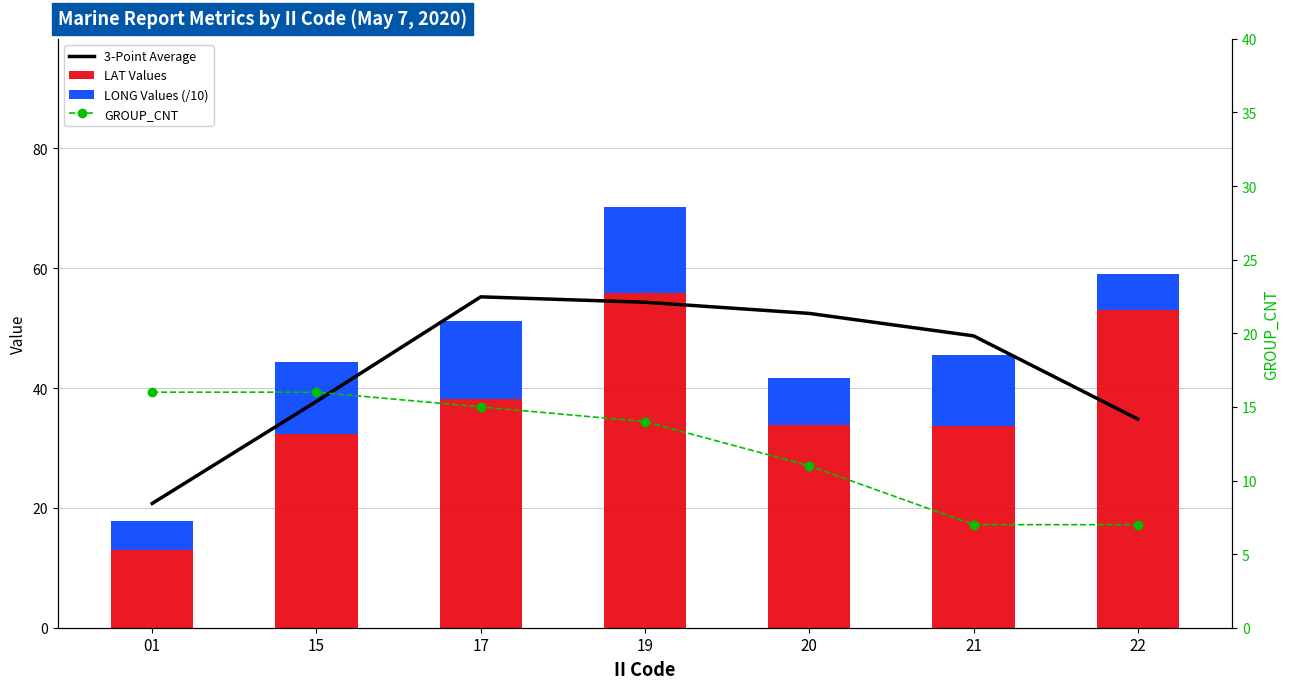

Is it true that GROUP_CNT equals 16.0 at 01?

True